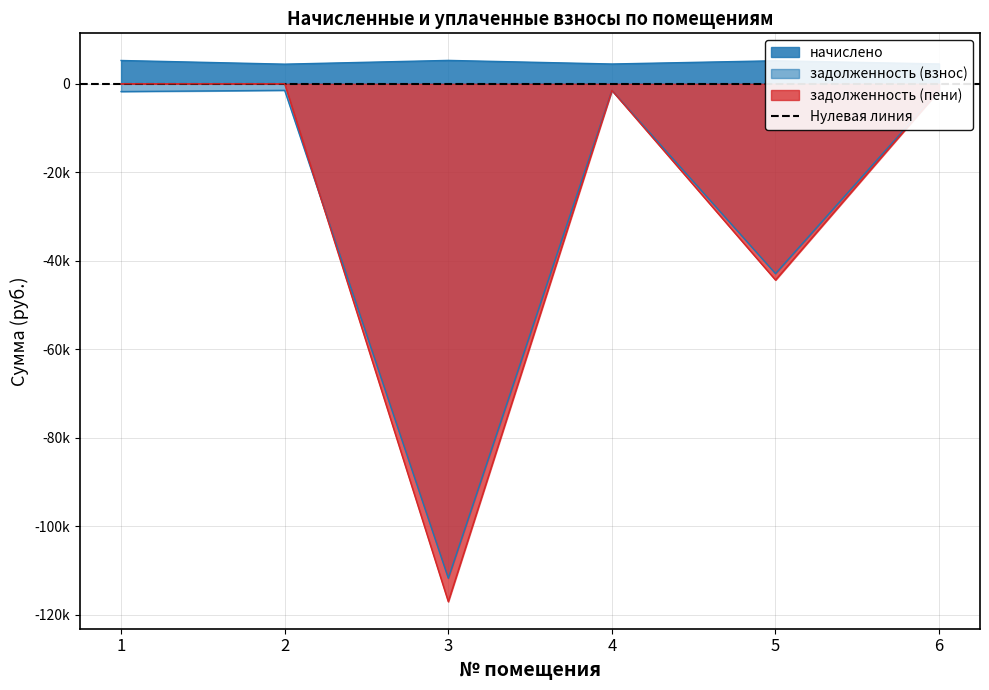

How many data points in задолженность (пени) are above -1492?

2